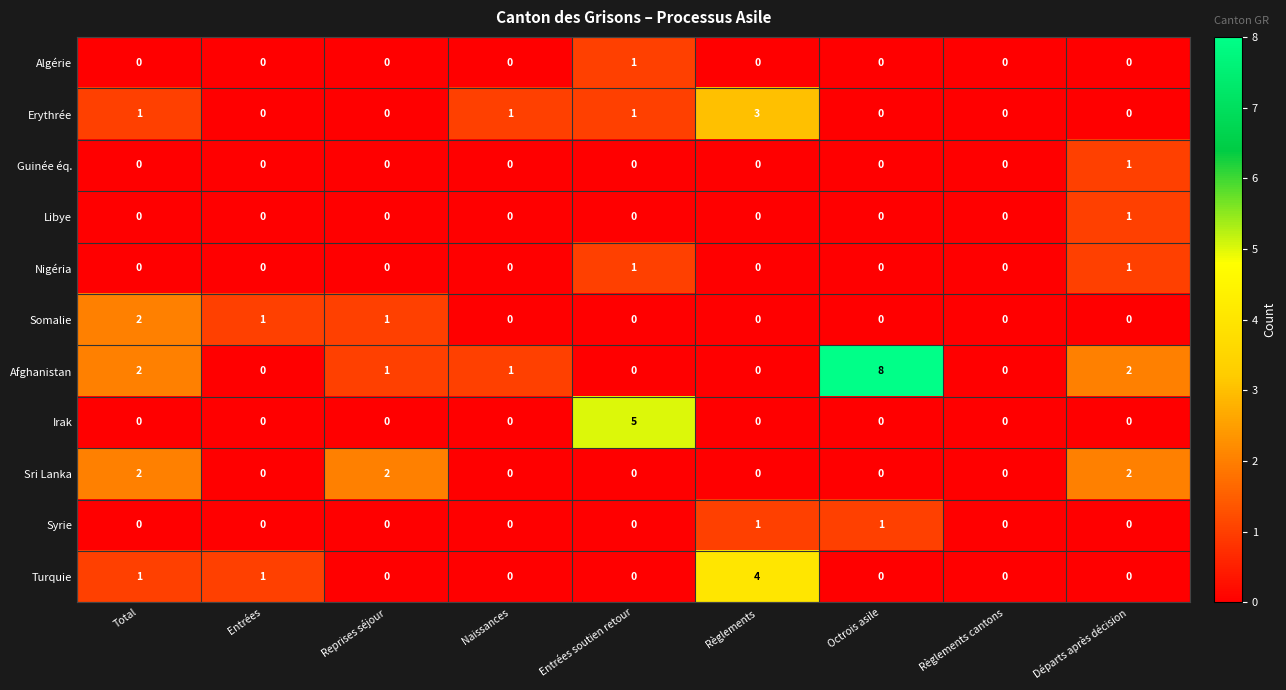

Is it true that Syrie equals 1 at Octrois asile?

True